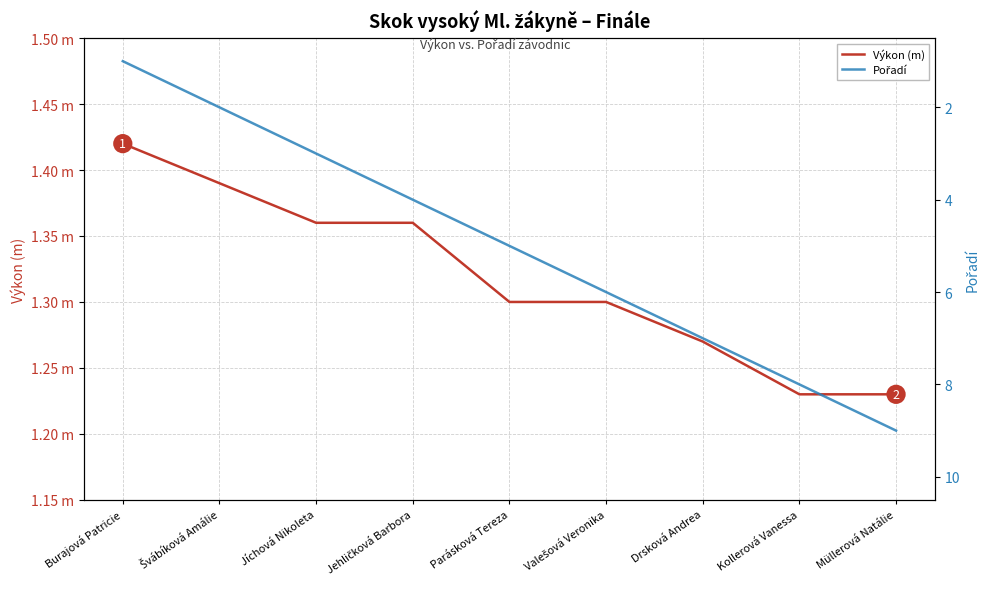

Which series has the largest Y range (max minus min)?

Pořadí